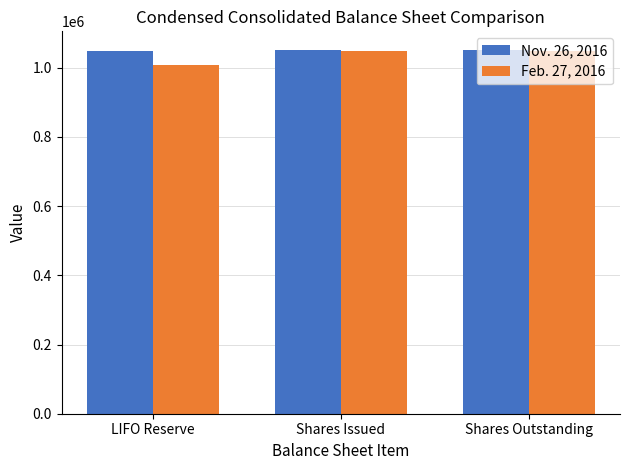

At LIFO Reserve, list the series in order from smallest to largest.

Feb. 27, 2016, Nov. 26, 2016